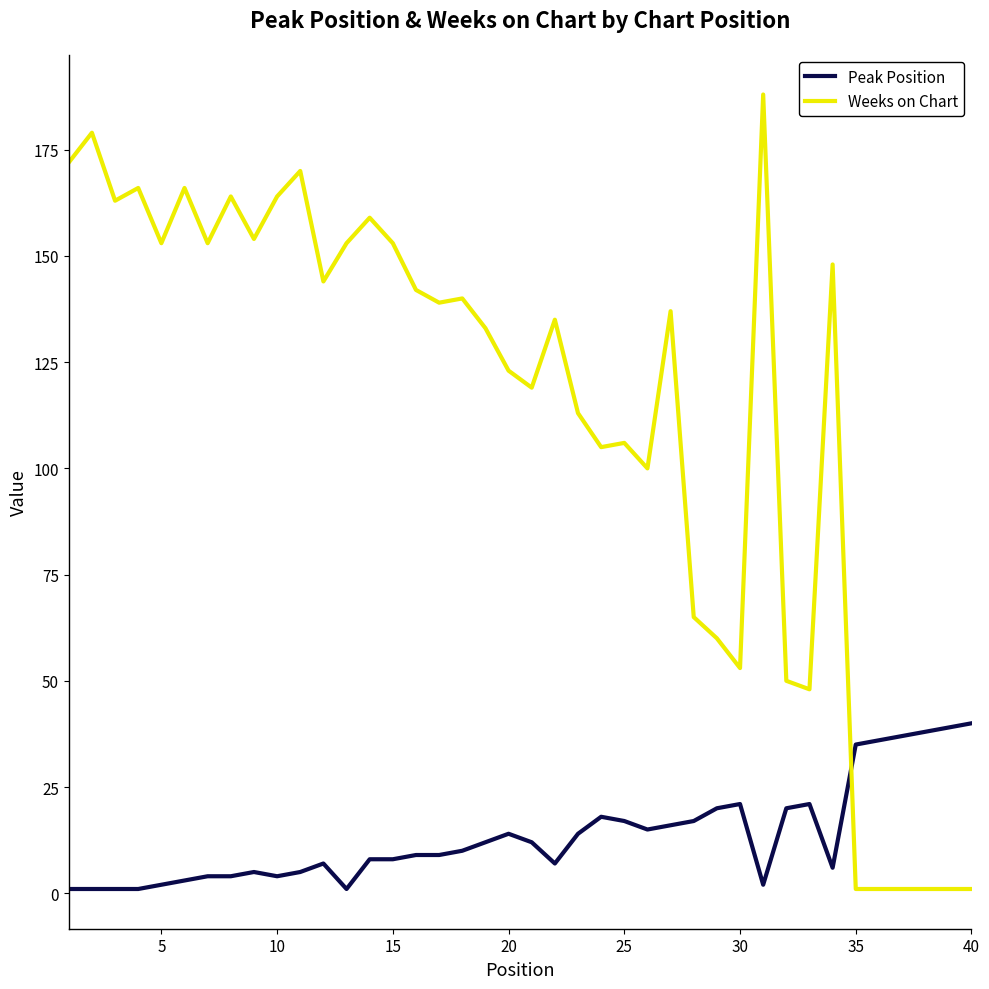

Which series has the largest range (max minus min)?

Weeks on Chart